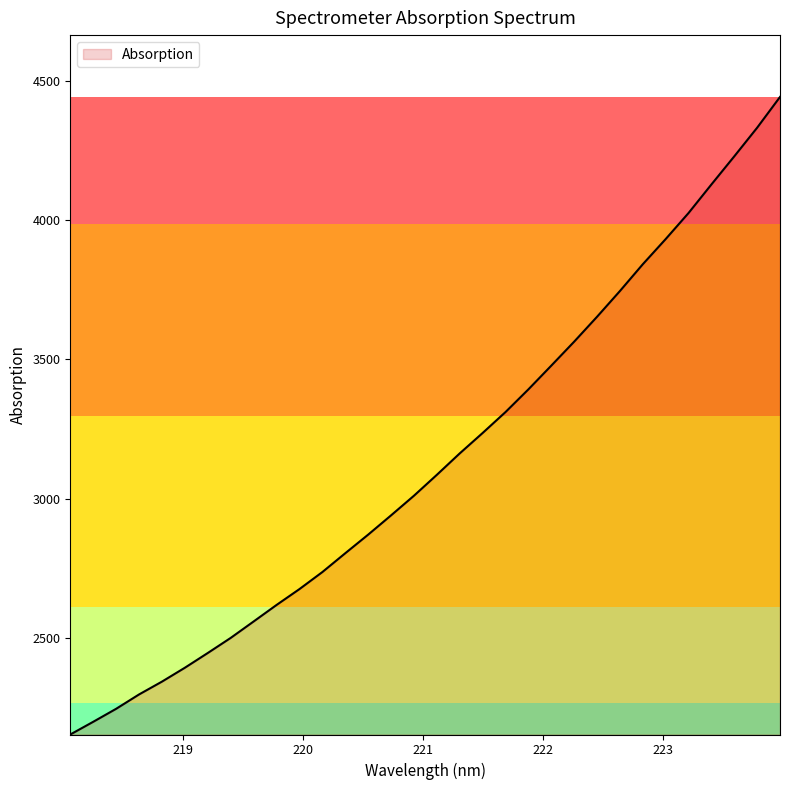

What is the greatest value displayed?

4442.9